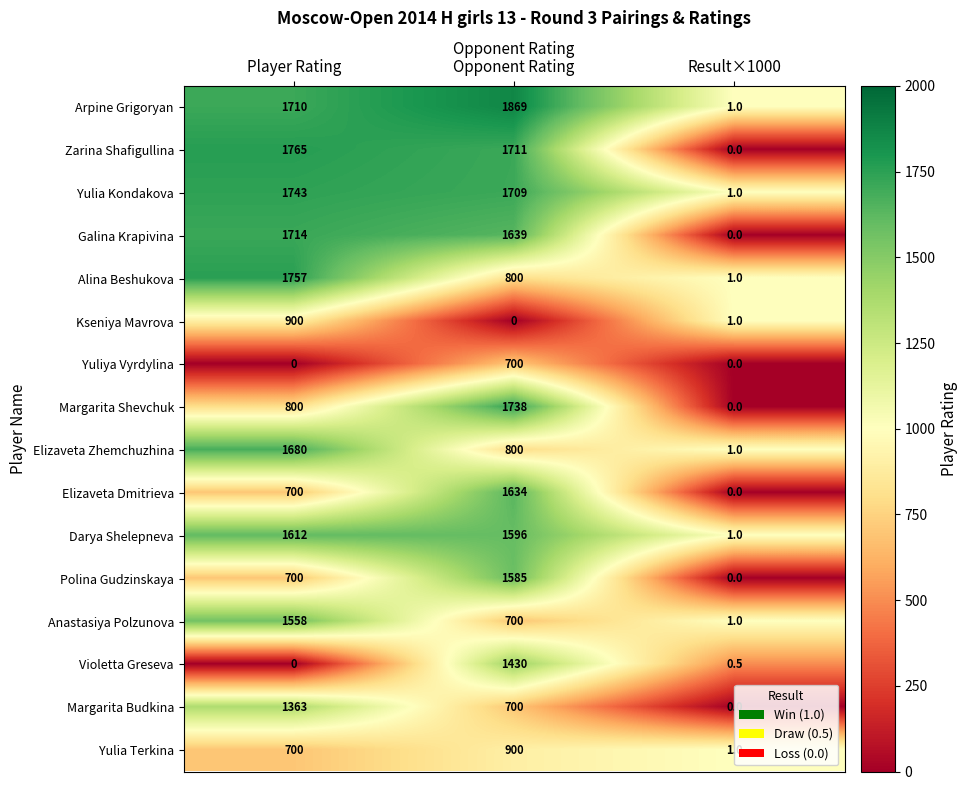

What is the total value across all series at Result×1000?

8.5